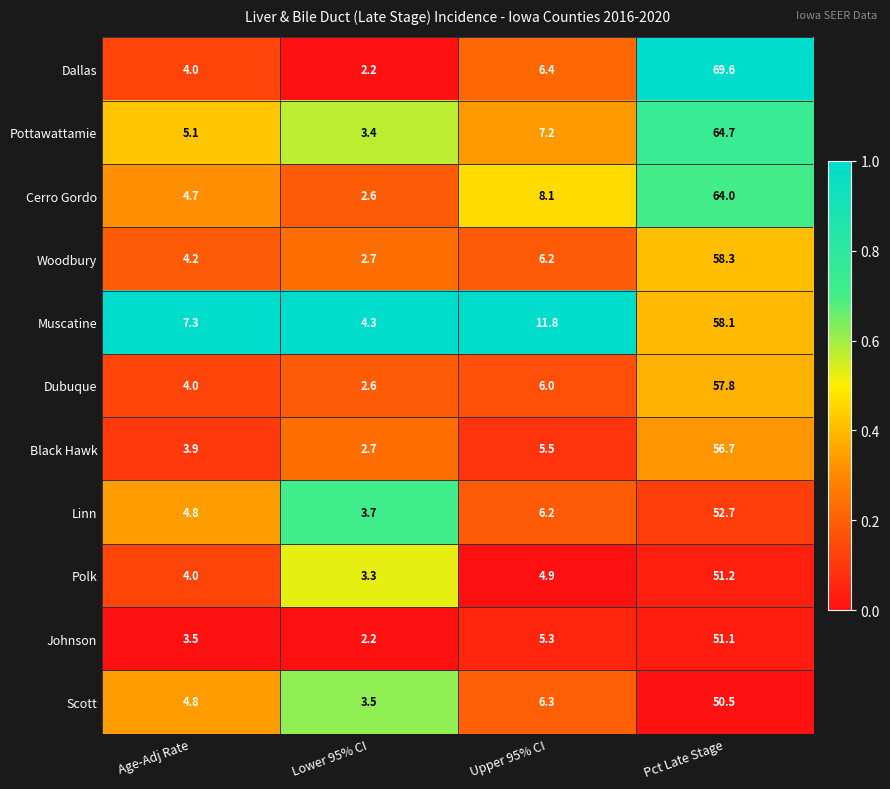

How many values in the Scott series are below 6?

2